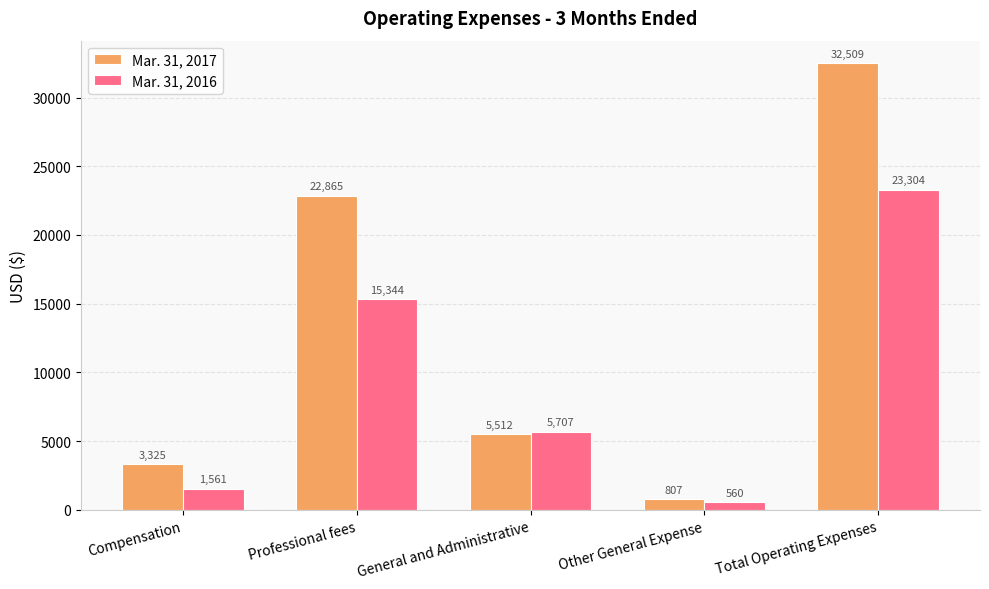

What is the minimum value shown in the chart?

560